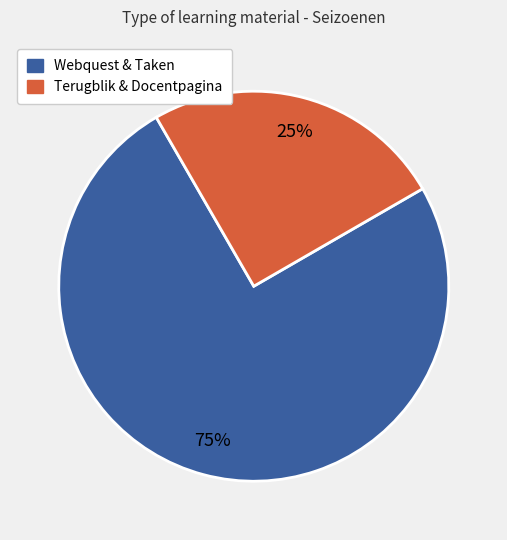

To the nearest percent, what is the average slice percentage?

50%